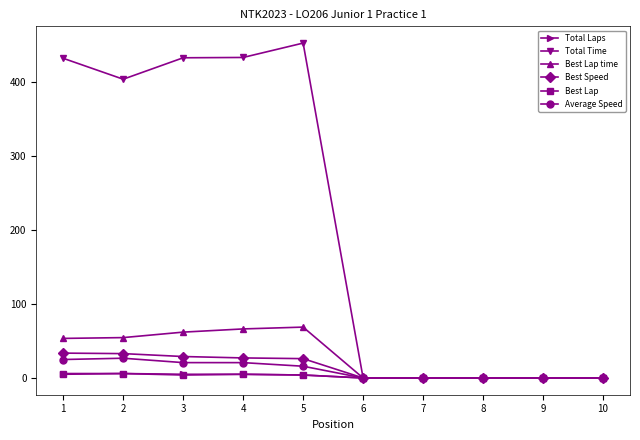

True or false: Average Speed has more than 0 points higher than both neighbors.

True